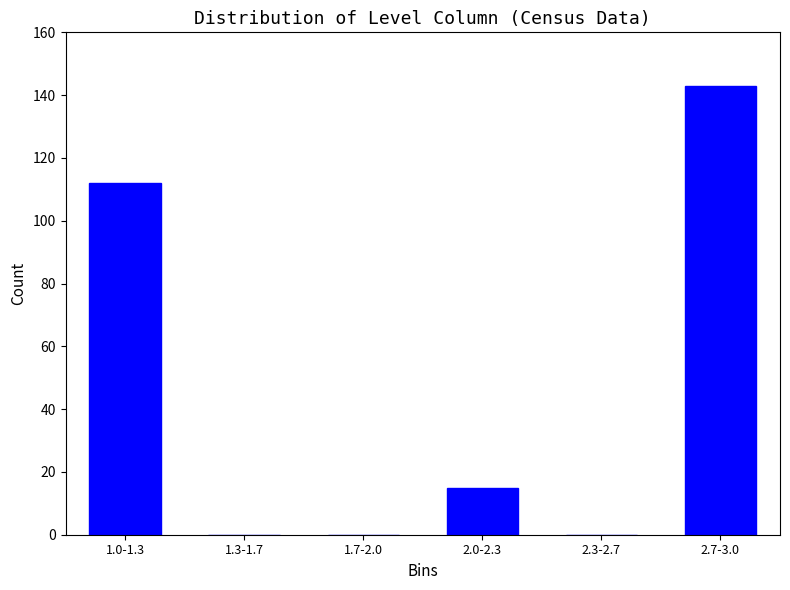

Reading left to right, what are all the values shown in this chart?

1.0-1.3=112	1.3-1.7=0	1.7-2.0=0	2.0-2.3=15	2.3-2.7=0	2.7-3.0=143